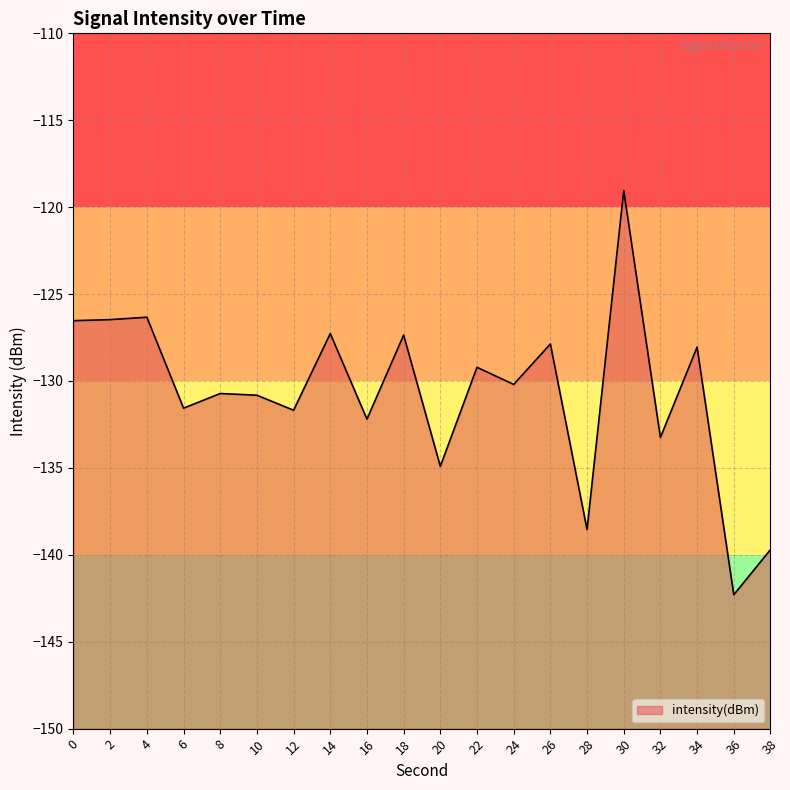

How many points are lower than both their immediate neighbors (excluding endpoints)?

8